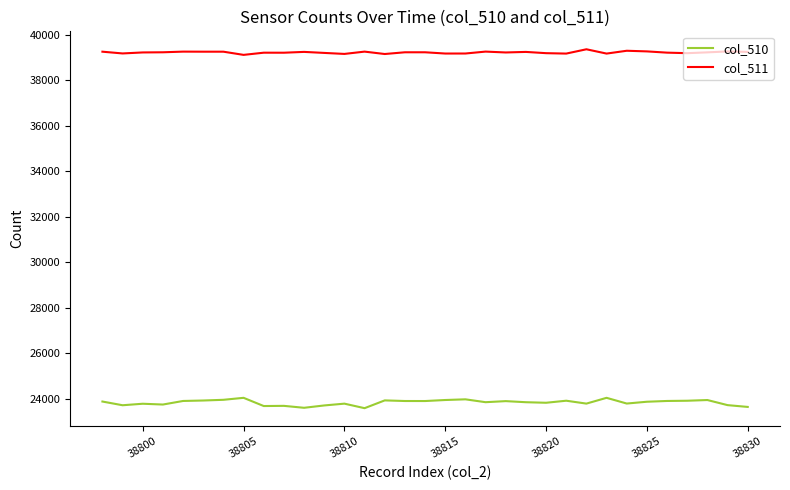

What is the greatest value displayed?

39366